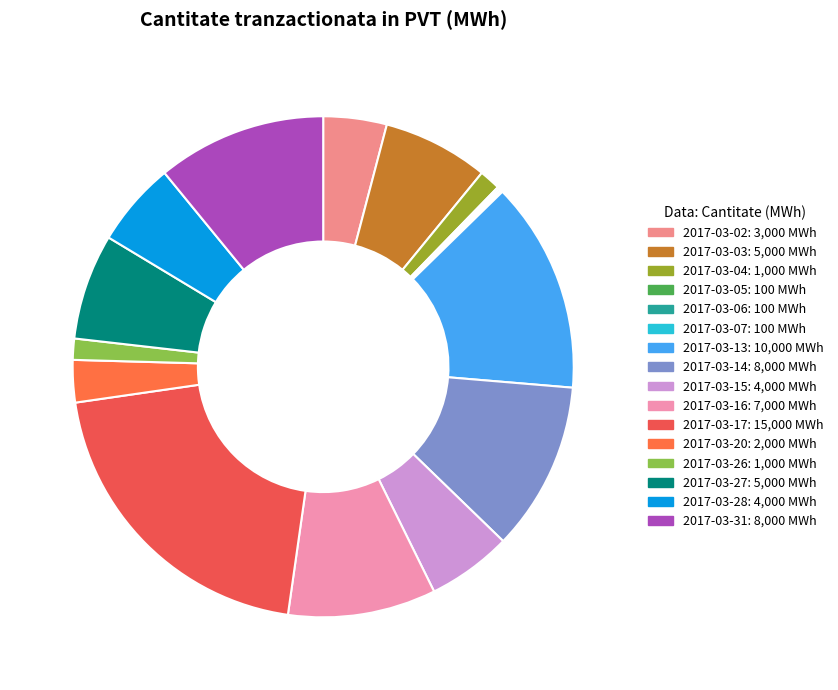

Is 2017-03-13 the majority of the pie?

No